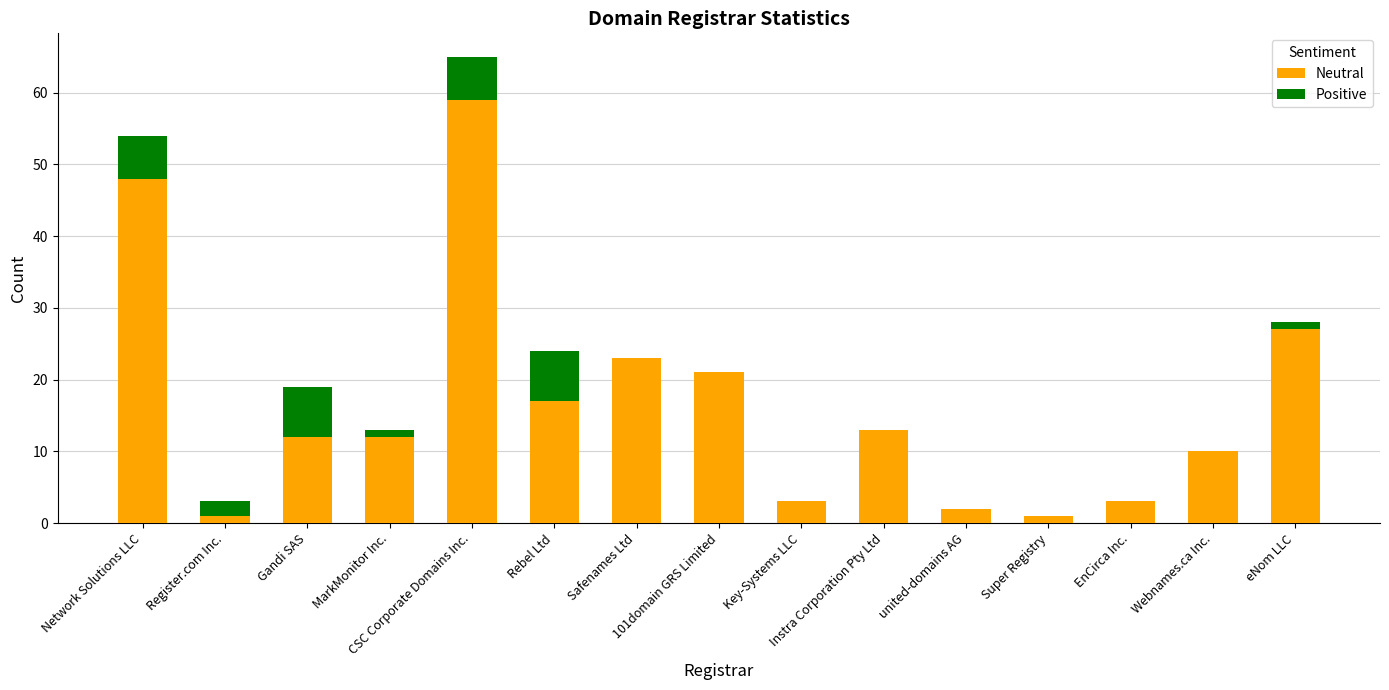

What is the sum of all Neutral values?

252